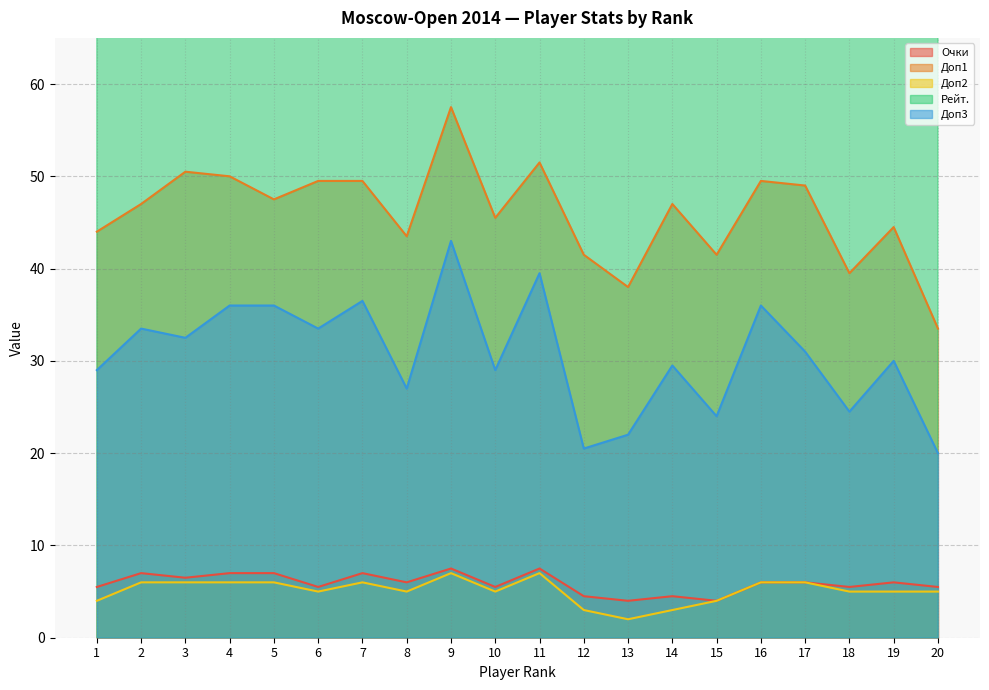

How many distinct data groups are displayed?

5